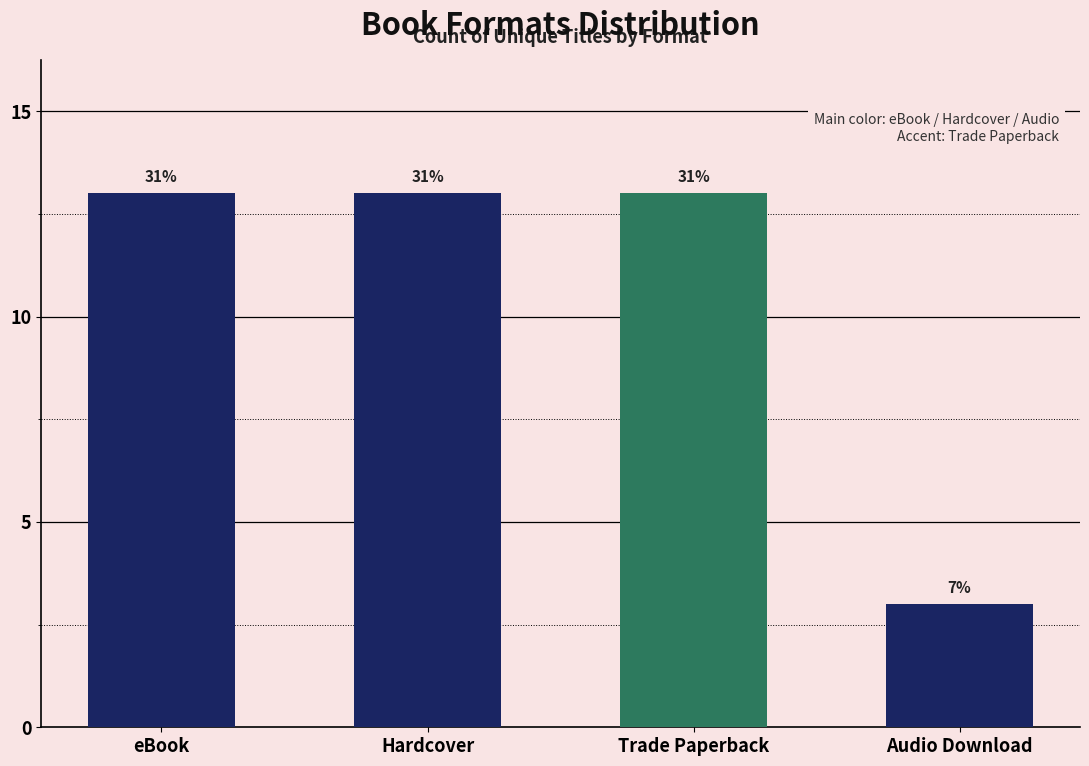

How many bars are there in total?

4